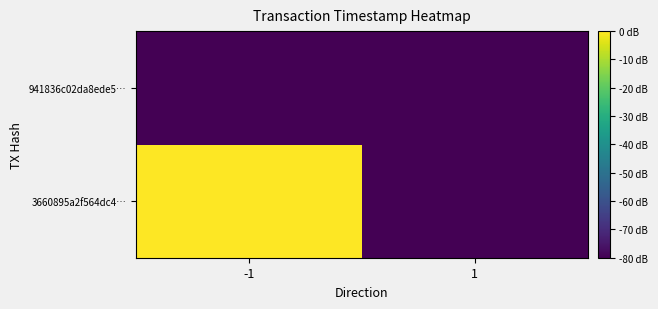

Reading left to right, transcribe all the data shown in this chart.

3660895a2f564dc4…: -1=1566166438	1=1565747981
941836c02da8ede5…: -1=1565747981	1=1565747981